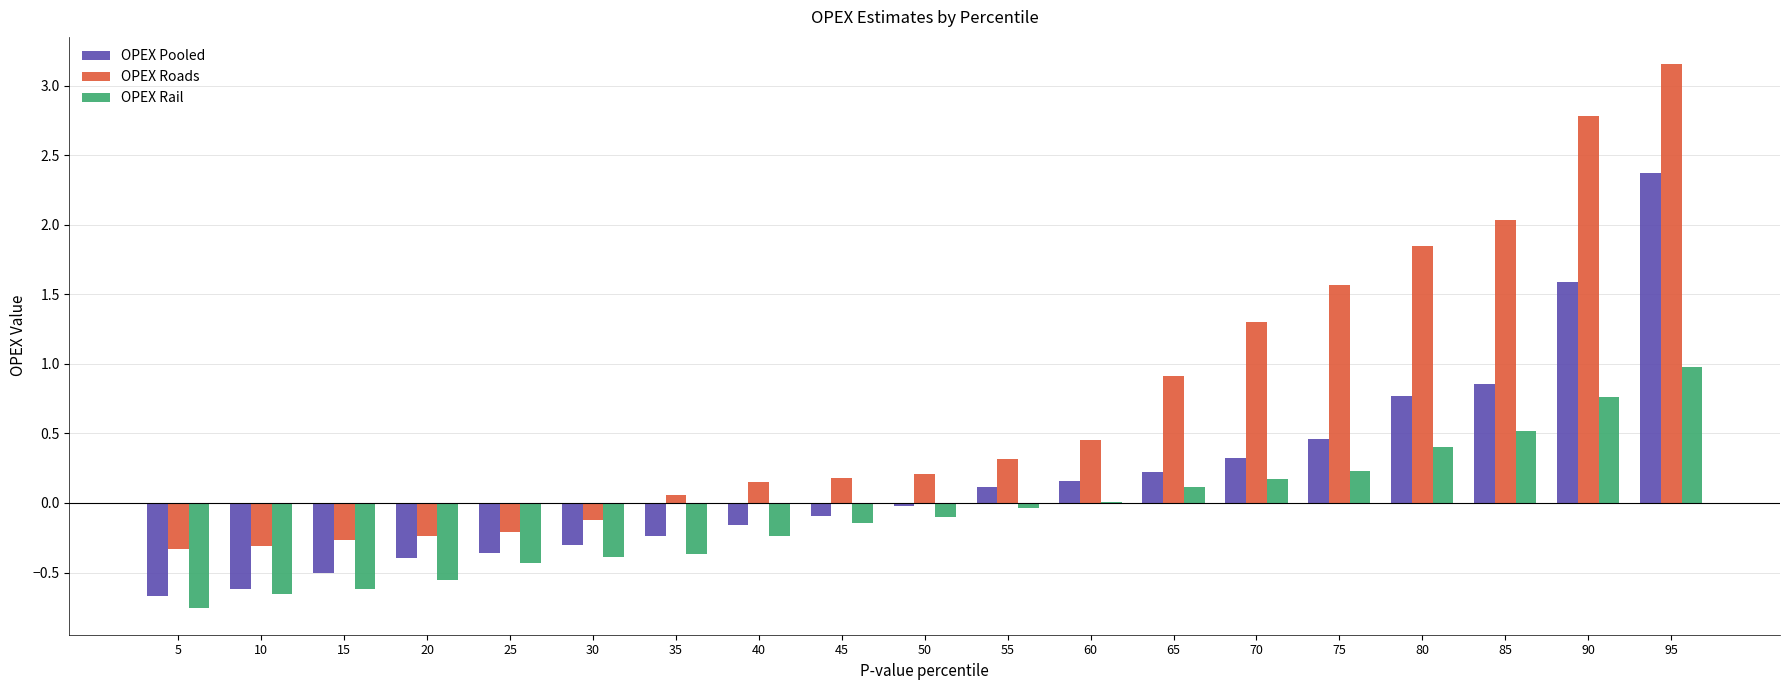

How many groups of bars are there?

19